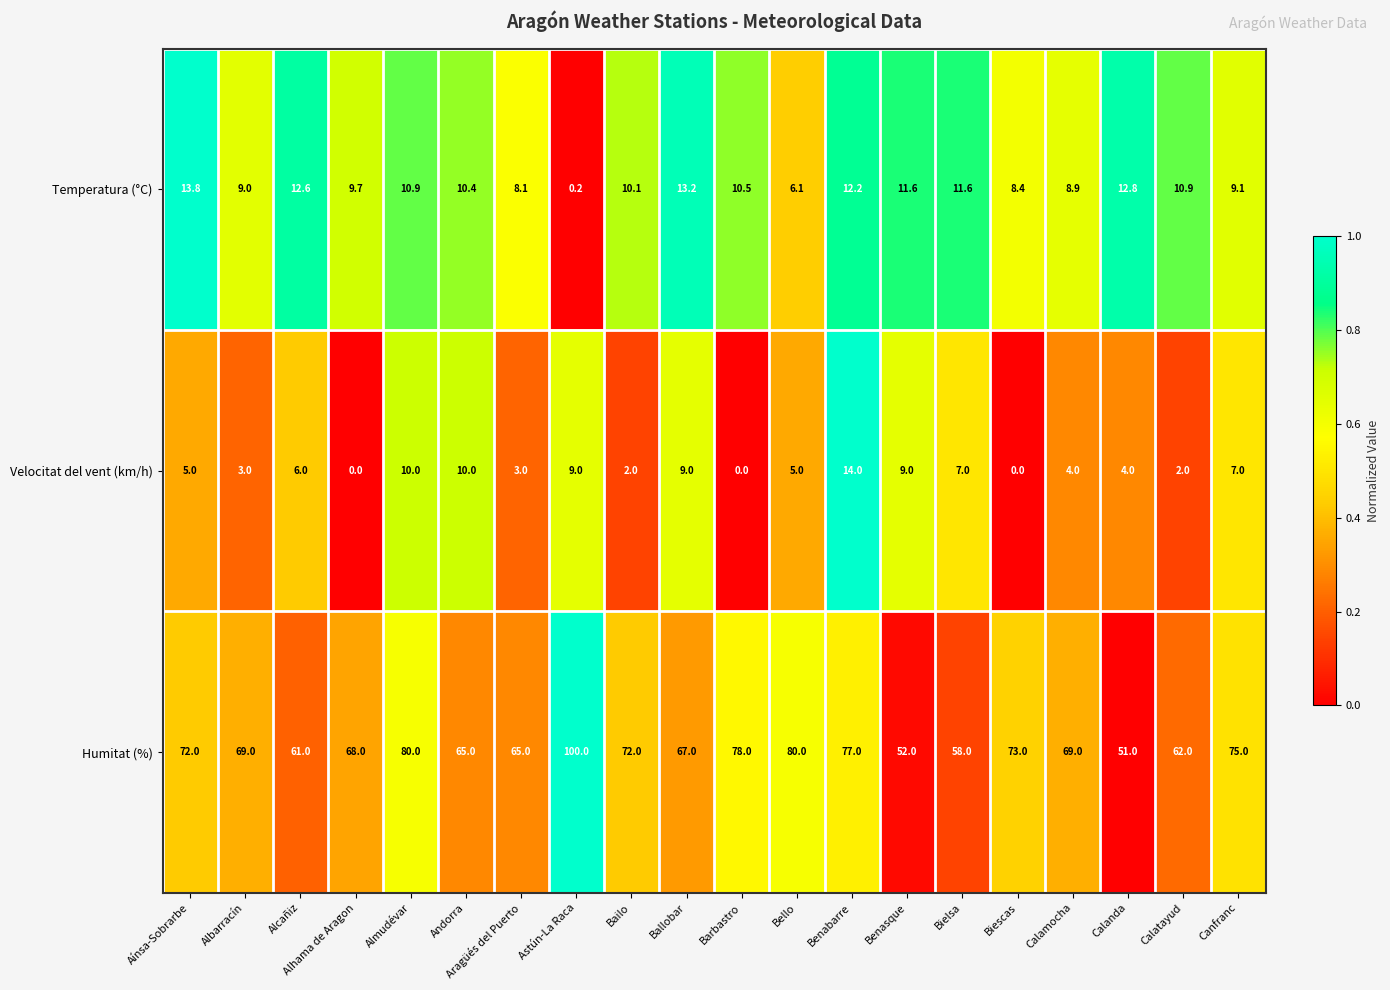

At which label is Temperatura (°C) closest to 7?

Bello